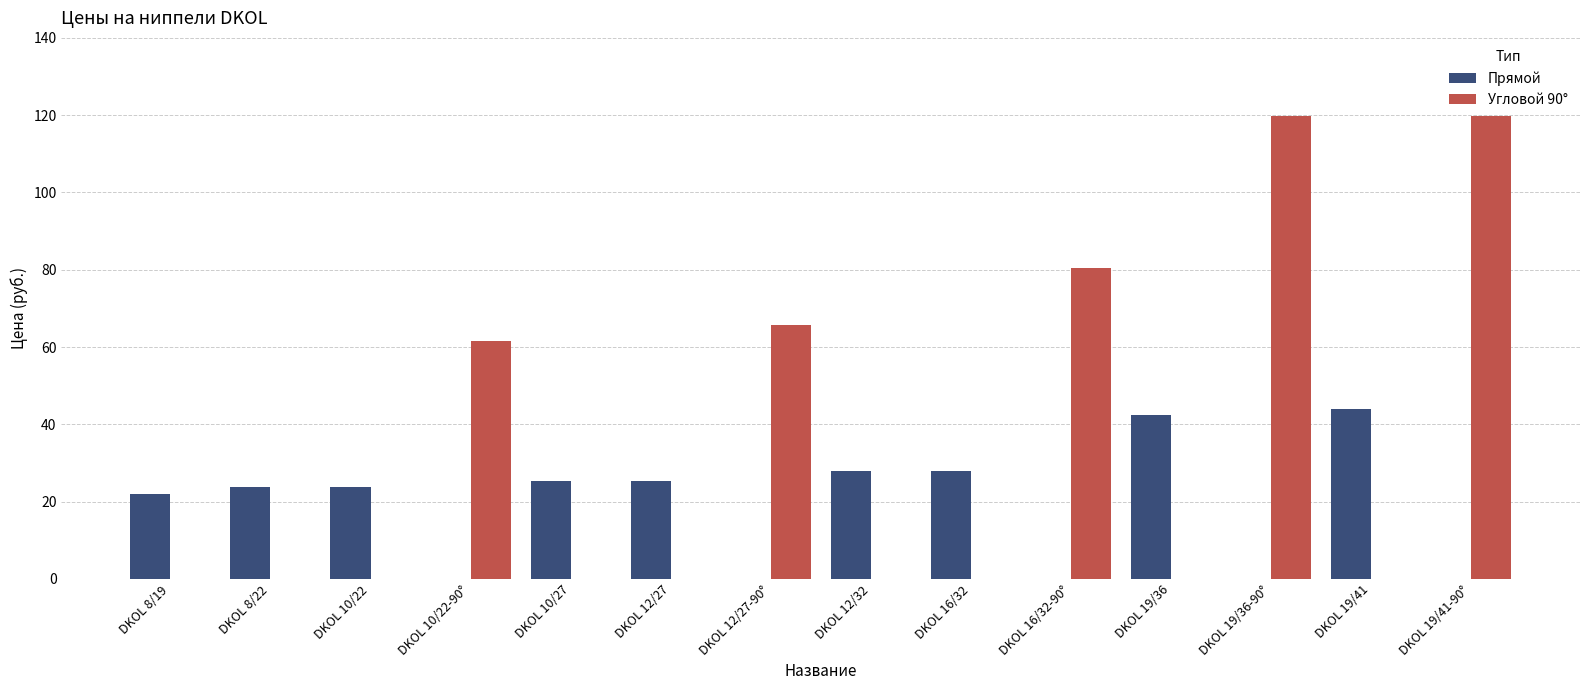

Between DKOL 16/32-90° and DKOL 19/36, which series saw the biggest shift?

Угловой 90°